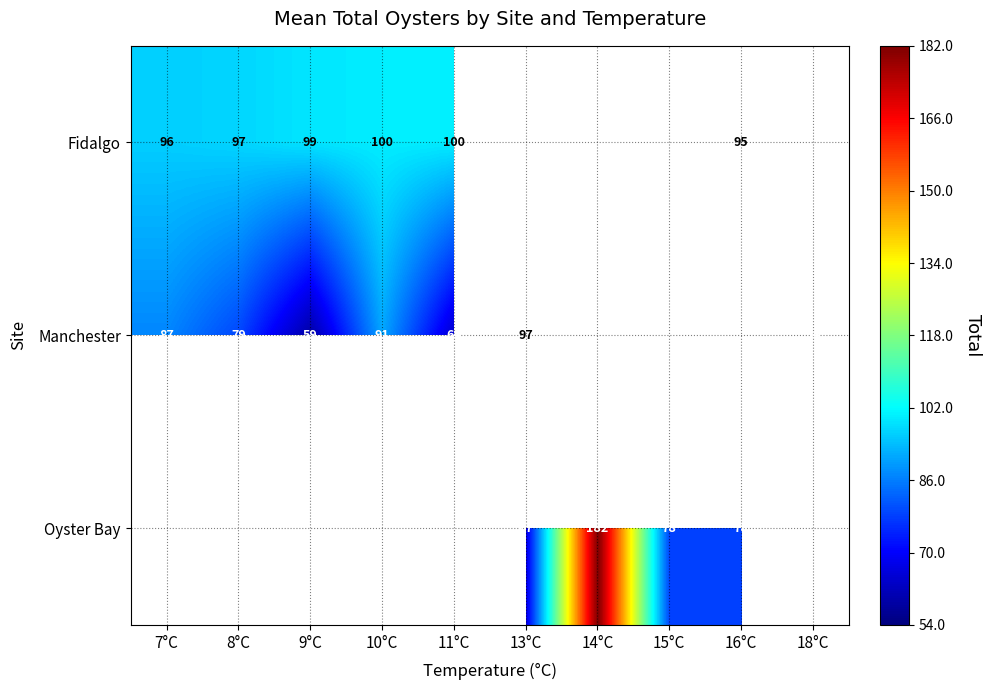

At how many categories does at least one series exceed 179?

1